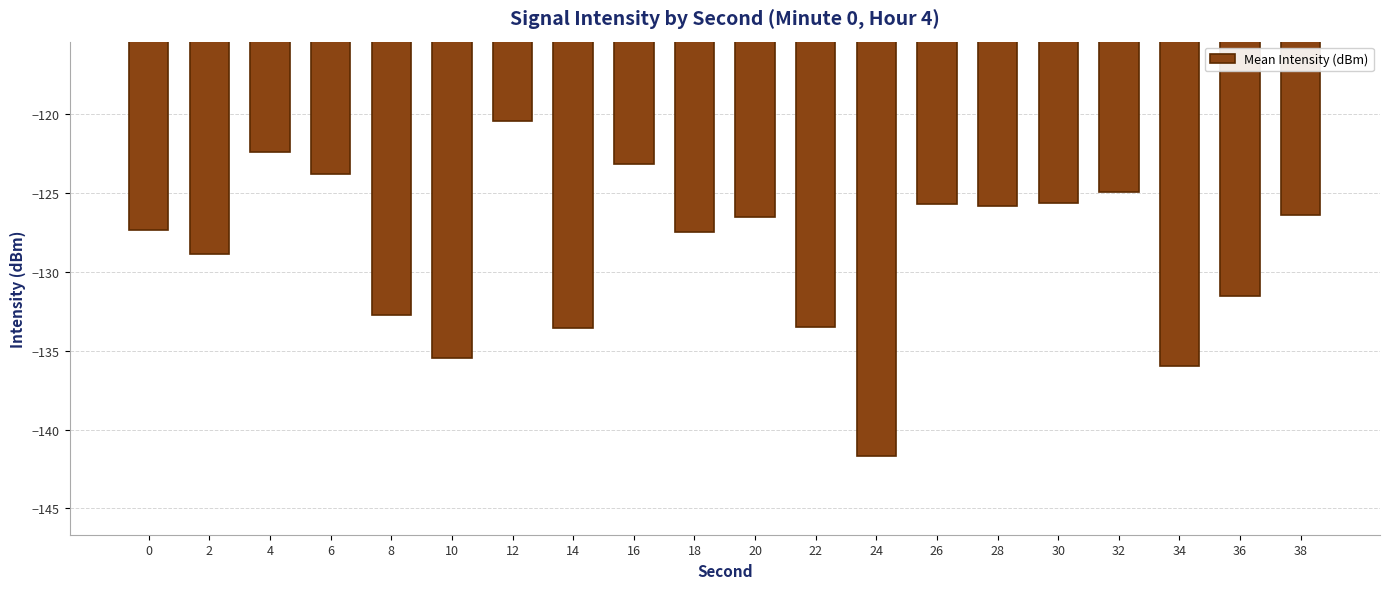

What is the value of the 1st bar from the left?

-127.4